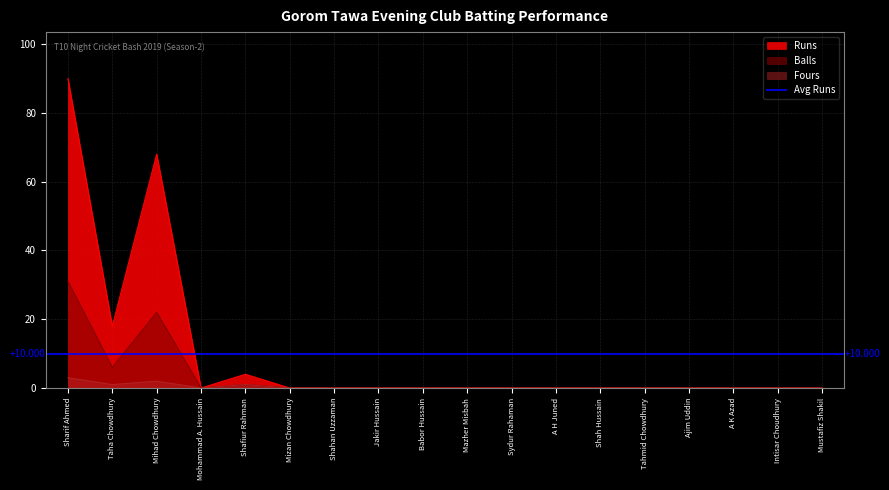

True or false: Balls and Runs cross at least once.

False